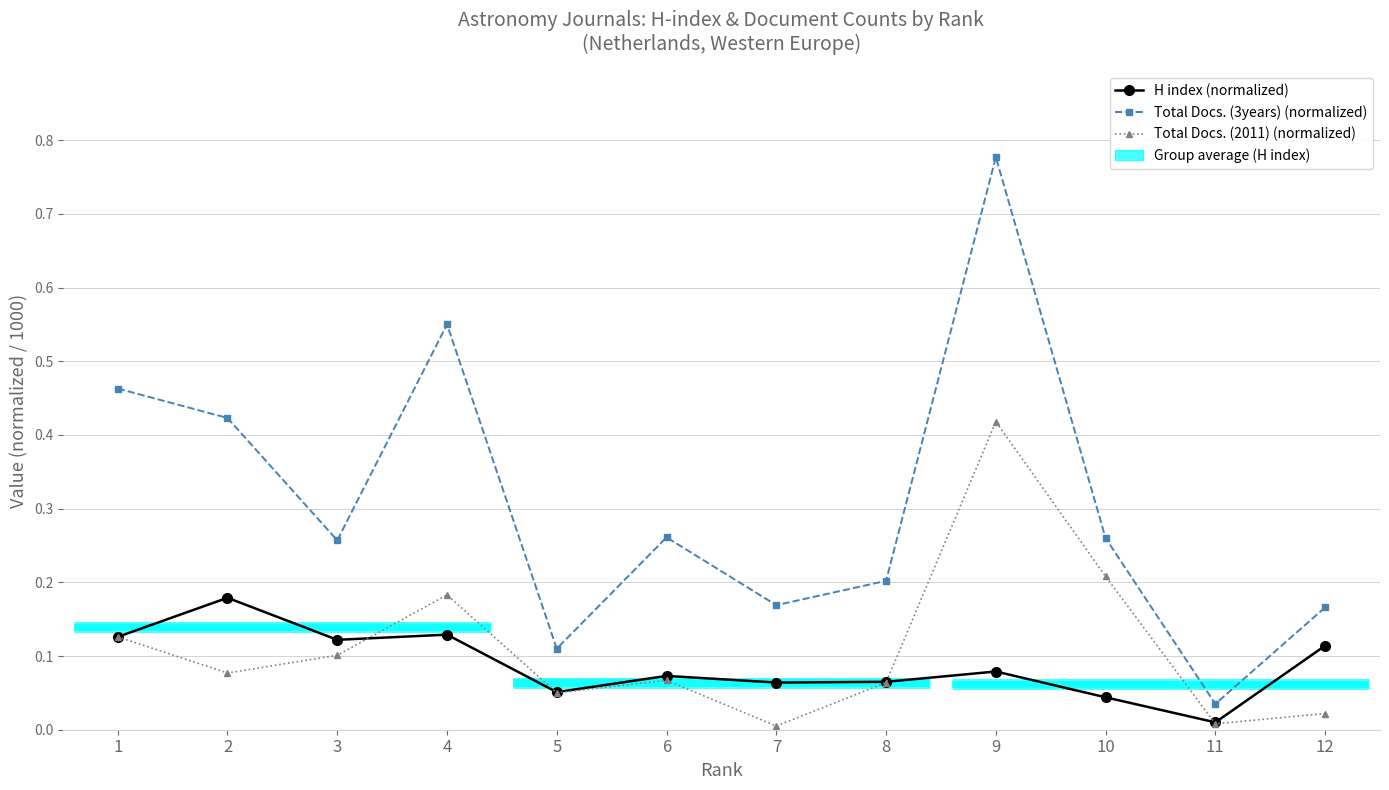

Reading left to right, extract all data points from this chart.

H index (normalized): 1=0.1	2=0.2	3=0.1	4=0.1	5=0.1	6=0.1	7=0.1	8=0.1	9=0.1	10=0.0	11=0.0	12=0.1
Total Docs. (3years) (normalized): 1=0.5	2=0.4	3=0.3	4=0.6	5=0.1	6=0.3	7=0.2	8=0.2	9=0.8	10=0.3	11=0.0	12=0.2
Total Docs. (2011) (normalized): 1=0.1	2=0.1	3=0.1	4=0.2	5=0.1	6=0.1	7=0.0	8=0.1	9=0.4	10=0.2	11=0.0	12=0.0